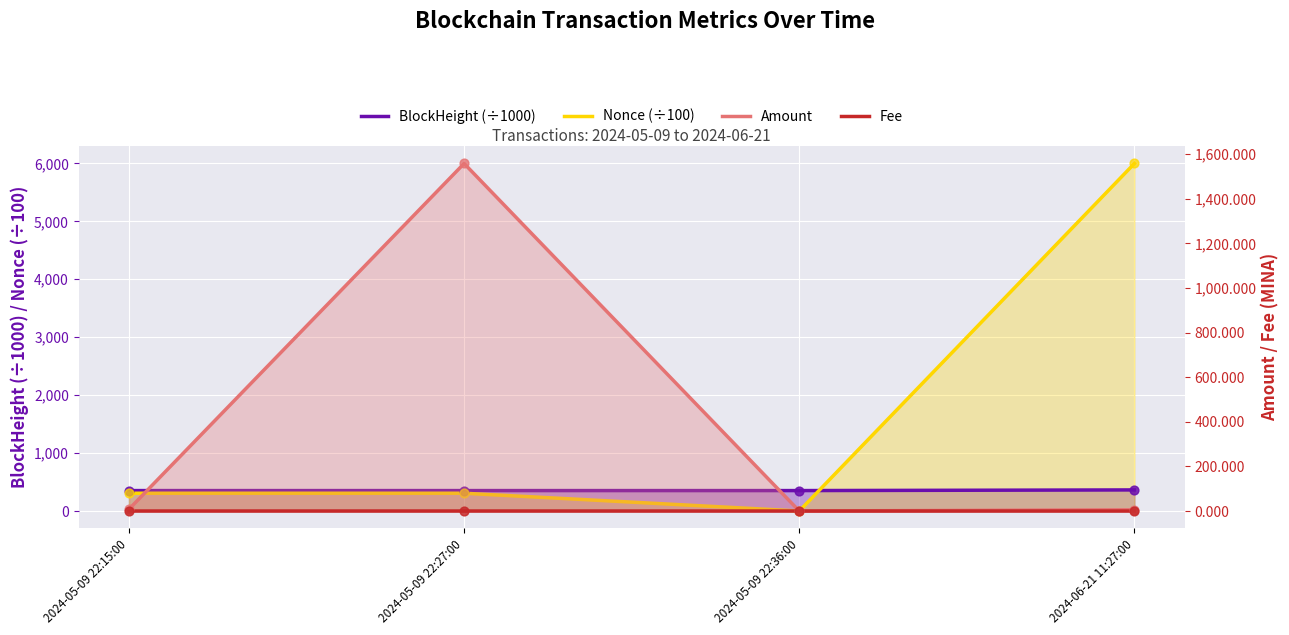

What is the total value across all series at 2024-05-09 22:27:00?

2218.0